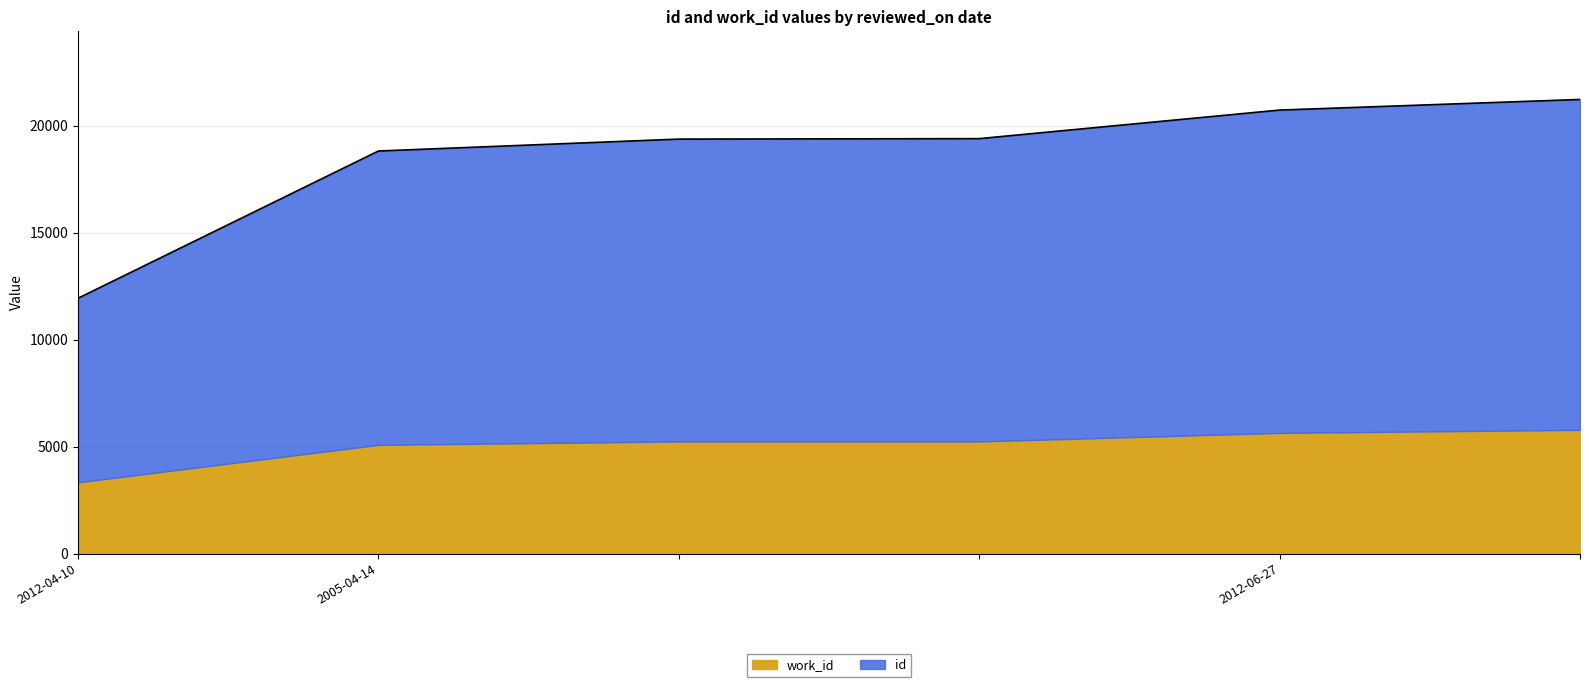

Rank the categories by value from highest to lowest.

, 2012-06-27, , , 2005-04-14, 2012-04-10